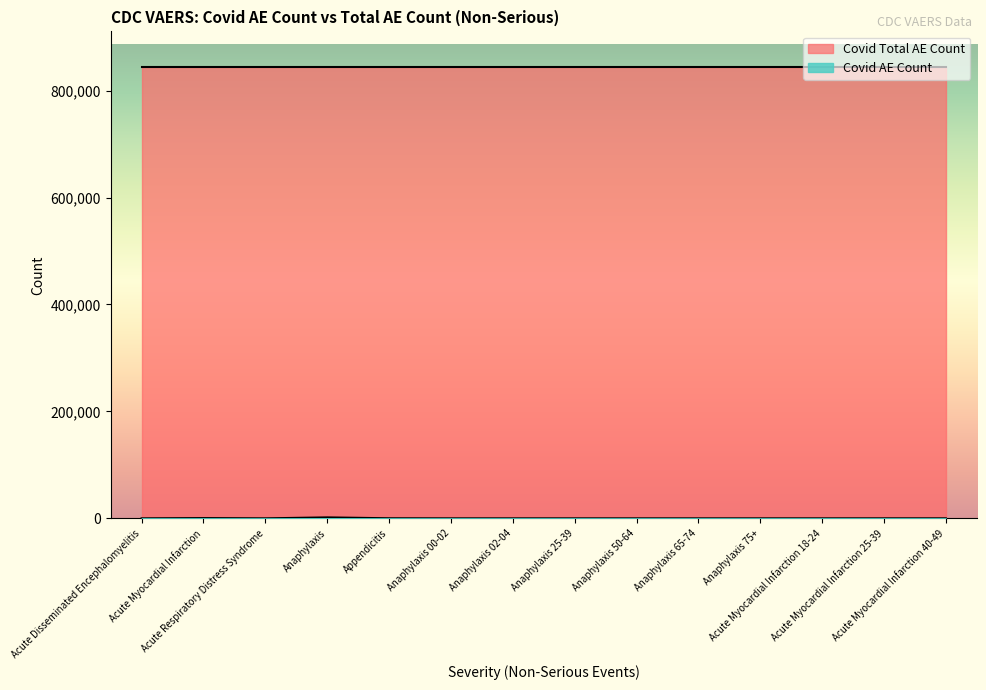

What is the sum of the values at Anaphylaxis 25-39 and Acute Myocardial Infarction 25-39?

47